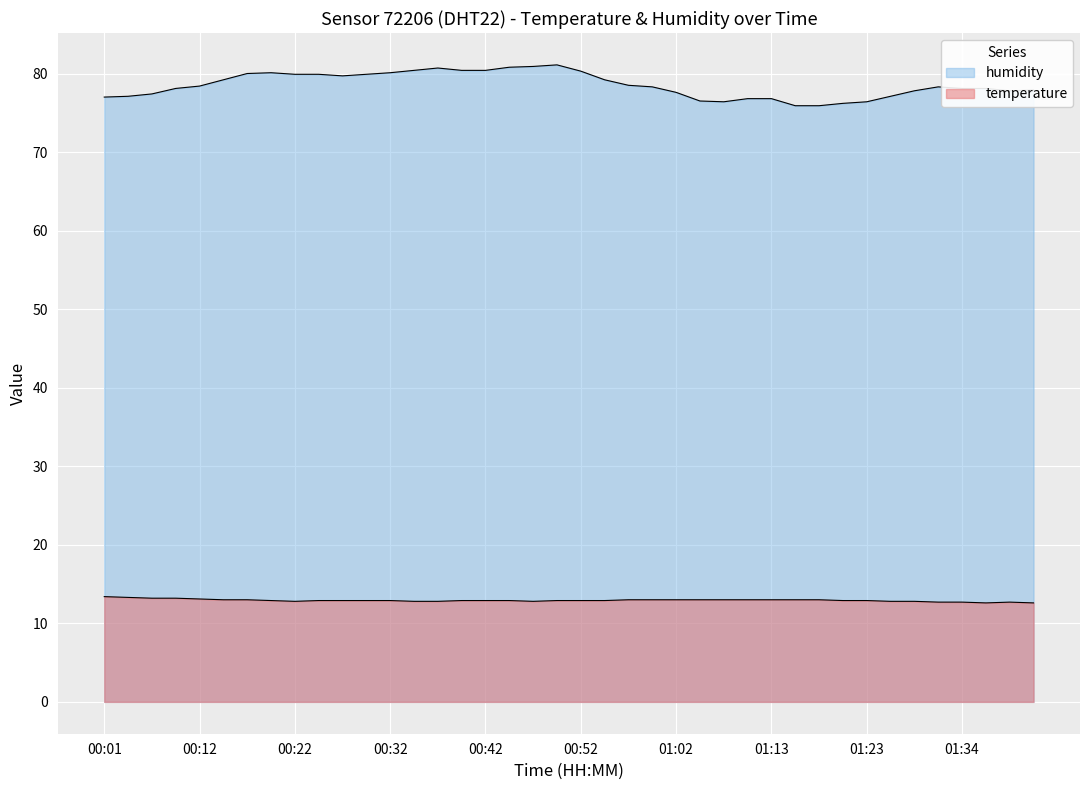

How many distinct data groups are displayed?

2